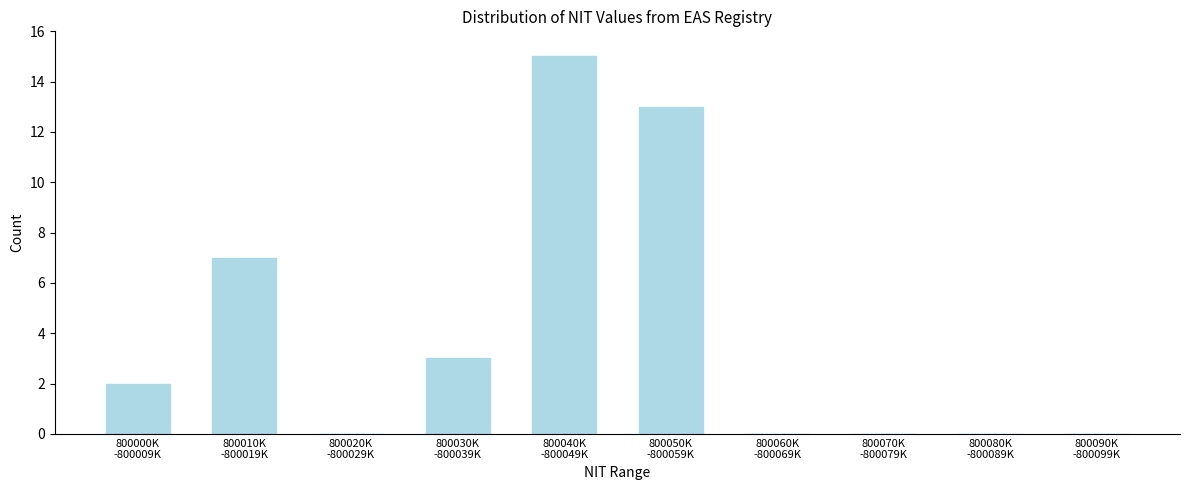

What is the maximum value shown in the chart?

15